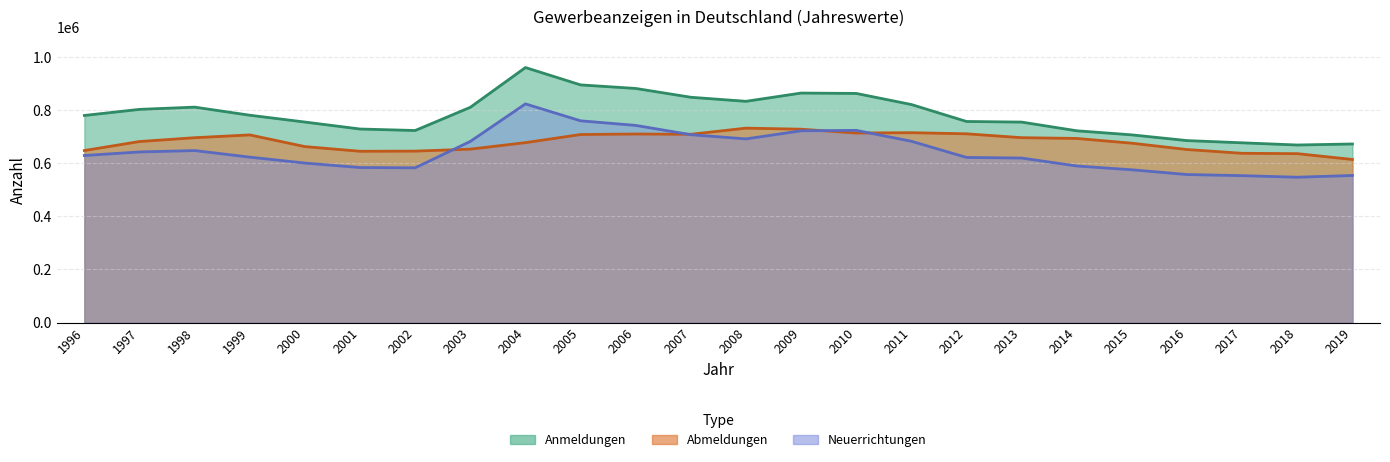

How many lines are shown in the chart?

3